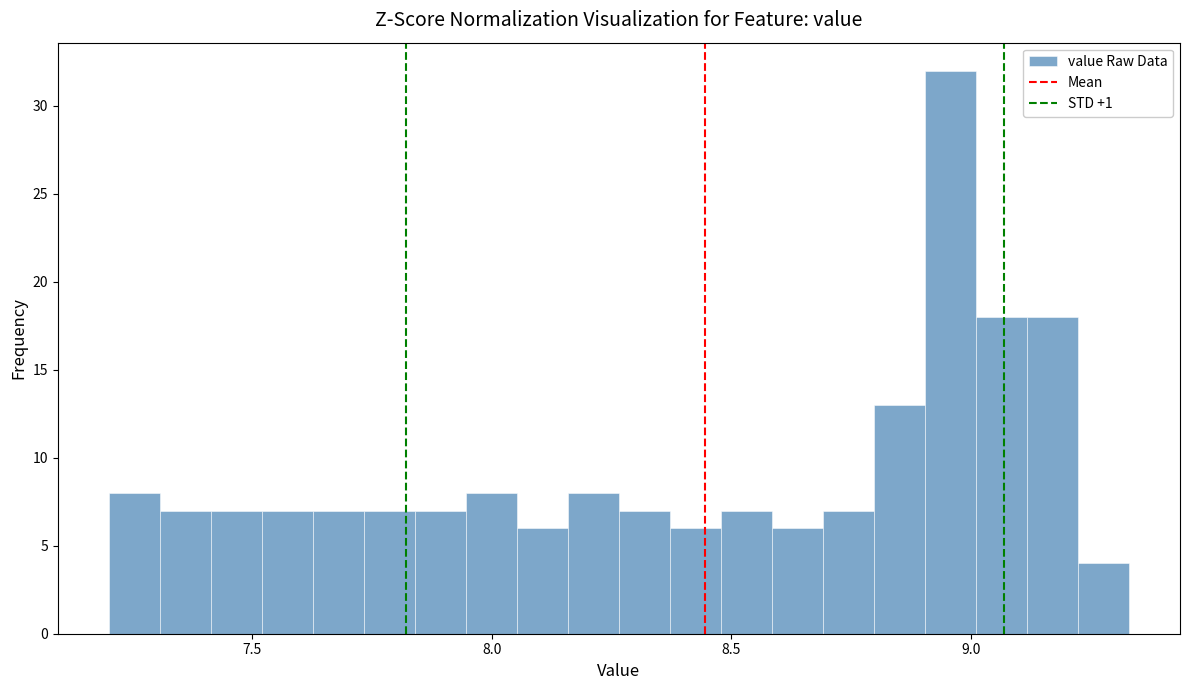

Around what value on the x-axis is the tallest bar? Give the approximate position of its centre, as read against the axis.

8.95